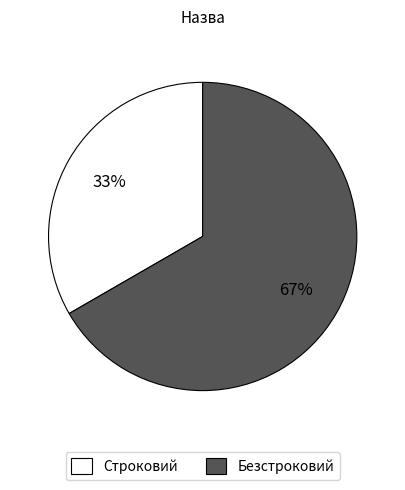

Is Строковий the majority of the pie?

No